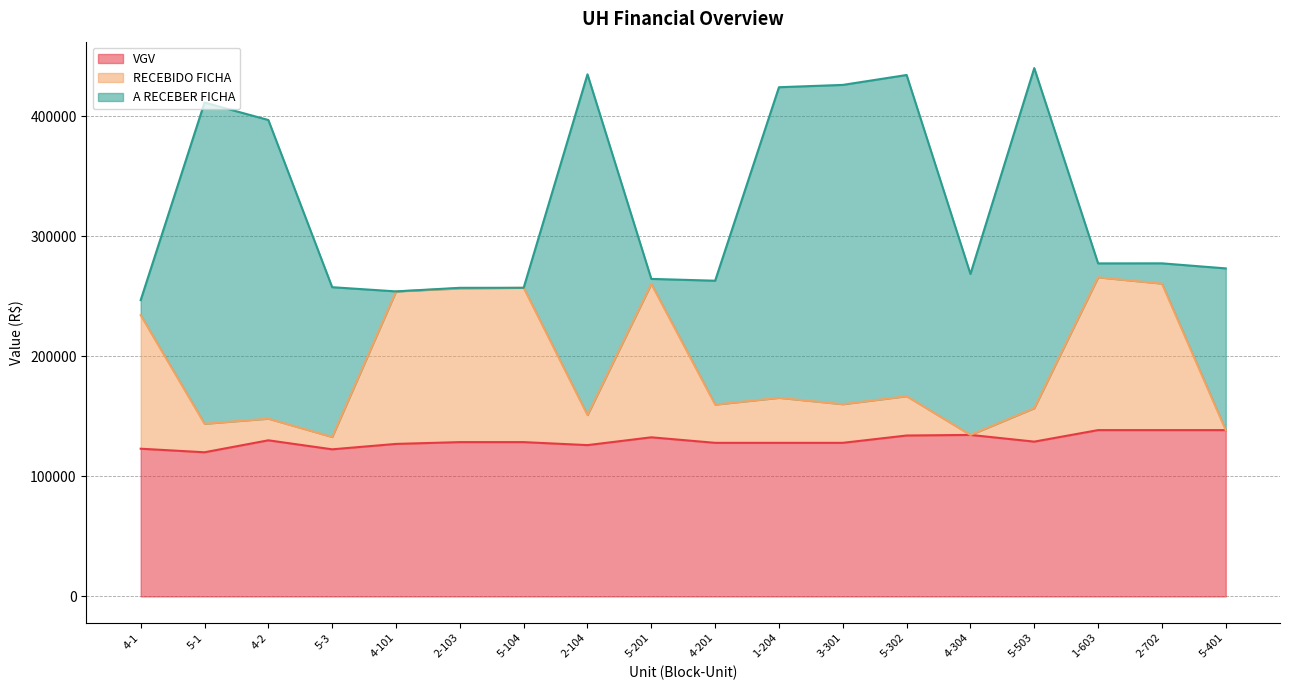

What is the highest value of the VGV series?

138500.0